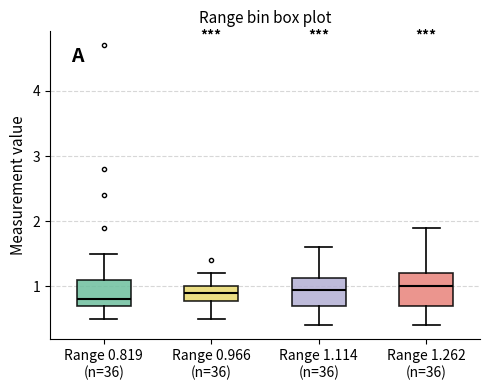

Reading left to right, transcribe this box plot: for each box, give where its median line is, the range the box spans, and where its two whiskers end, as read against the y-axis. The values are not printed on the chart, so give them approximately, as read against the axis.

Range 0.819 (n=36): median 0.8, box 0.7 to 1.1, whiskers 0.5 to 1.5
Range 0.966 (n=36): median 0.9, box 0.8 to 1.0, whiskers 0.5 to 1.2
Range 1.114 (n=36): median 1.0, box 0.7 to 1.1, whiskers 0.4 to 1.6
Range 1.262 (n=36): median 1.0, box 0.7 to 1.2, whiskers 0.4 to 1.9